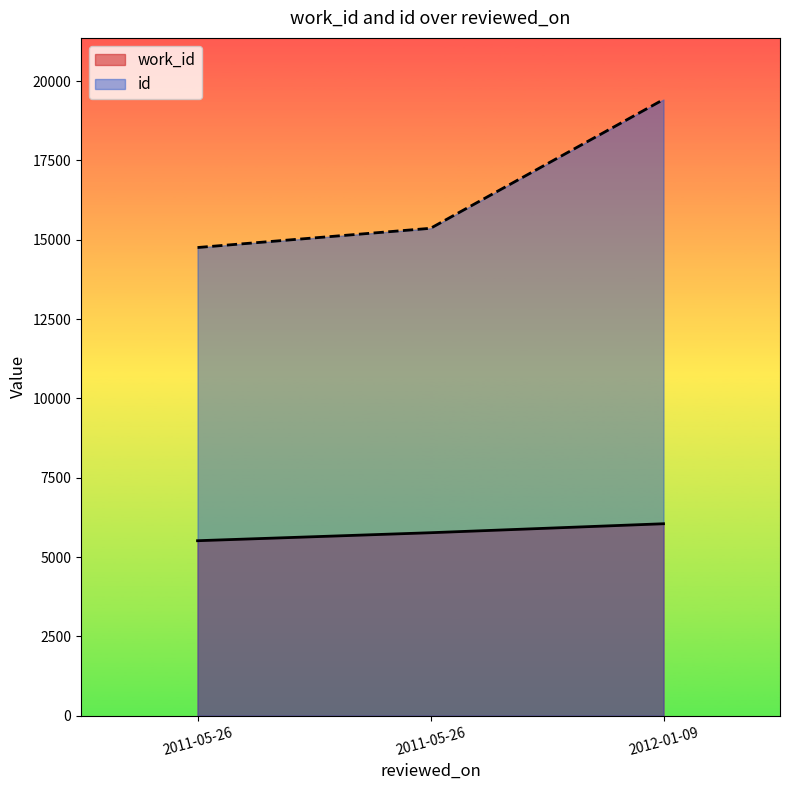

Between 2011-05-26 and 2012-01-09, which is larger?

2012-01-09